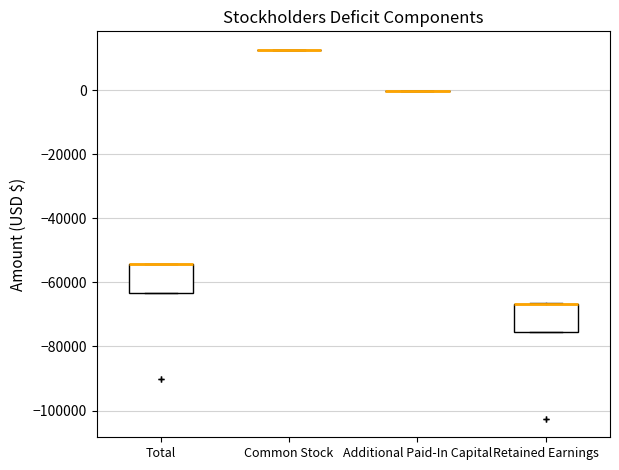

Reading left to right, read every box against the y-axis: the position of its median line, the range the box covers, and the ends of its whiskers. The values are not printed on the chart, so give them approximately, as read against the axis.

Total: median -54000 (drawn on the box's upper edge), box -64000 to -54000, whiskers -64000 to -54000
Common Stock: box collapsed to a line at 12000, whiskers 12000 to 12000
Additional Paid-In Capital: box collapsed to a line at 0, whiskers 0 to 0
Retained Earnings: median -66000 (drawn on the box's upper edge), box -76000 to -66000, whiskers -76000 to -66000